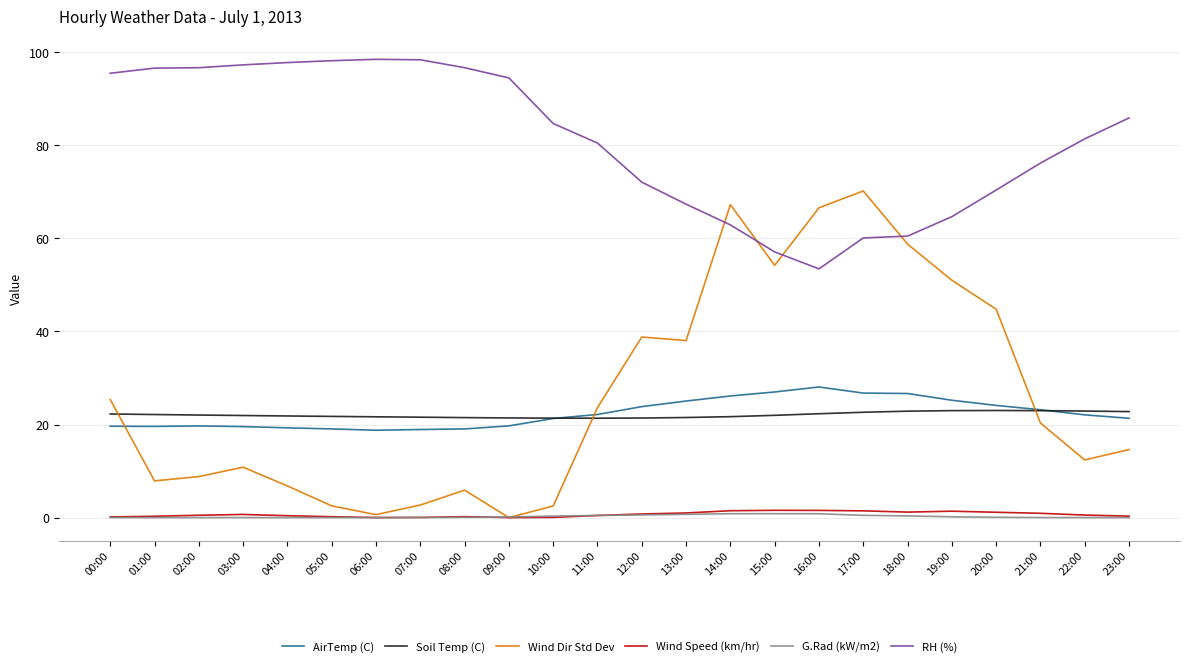

Which series has the largest total across all categories?

RH (%)